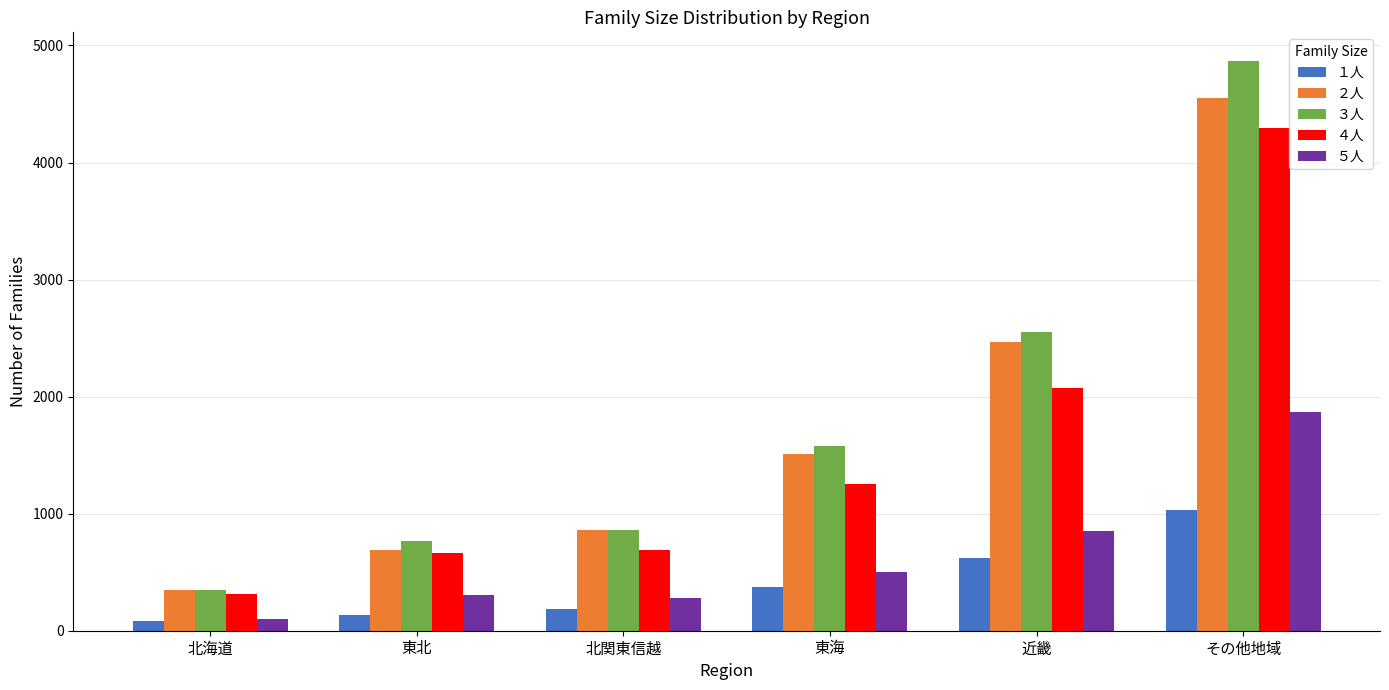

Count the number of categories in the chart.

6